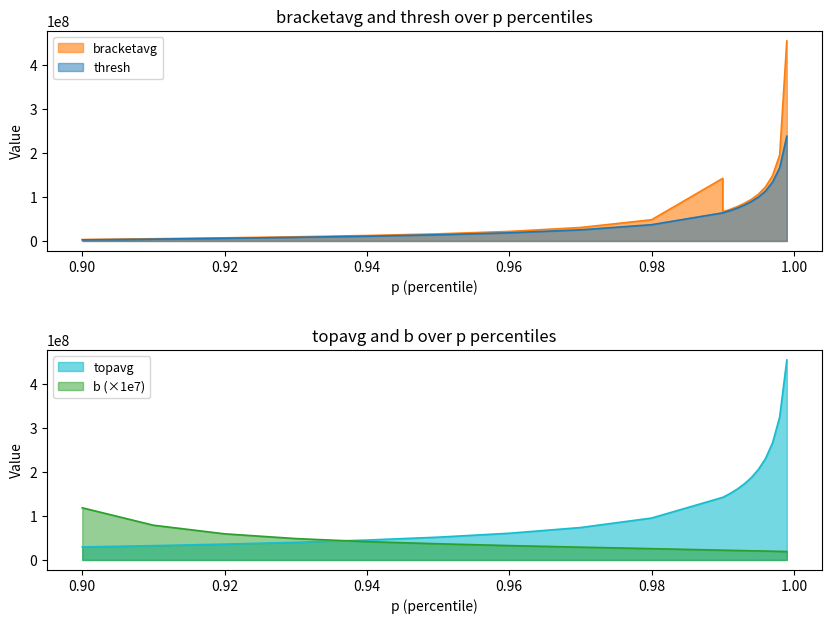

Which series ends up on top after the final intersection of topavg and b?

topavg